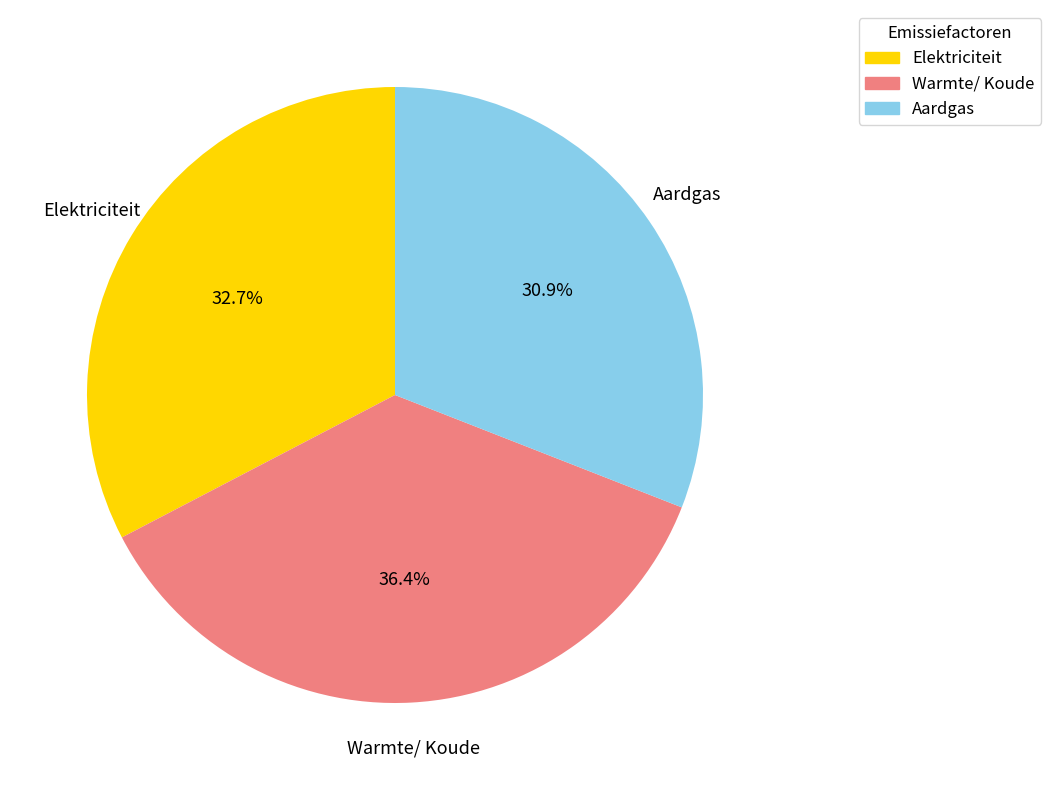

What percentage is the Elektriciteit slice, to the nearest percent?

33%